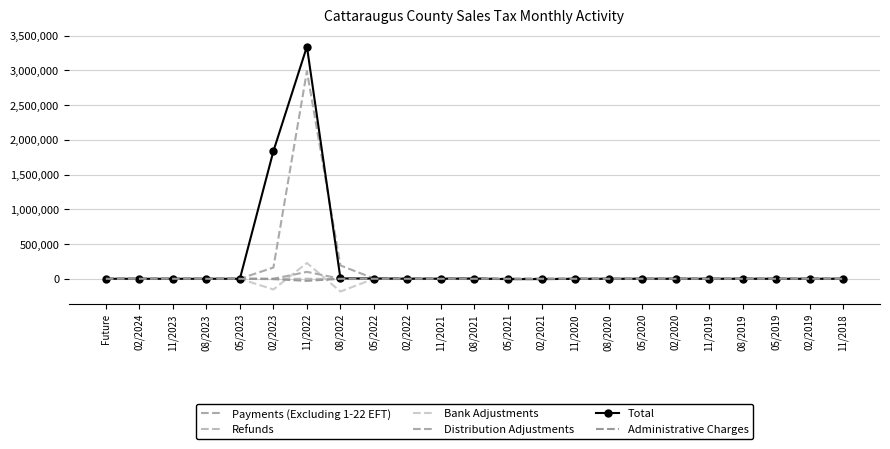

Reading left to right, extract all data points from this chart.

Payments (Excluding 1-22 EFT): Future=0.0	02/2024=0.0	11/2023=1.5	08/2023=0.0	05/2023=0.0	02/2023=162105.7	11/2022=2989503.1	08/2022=192019.1	05/2022=3910.9	02/2022=4026.0	11/2021=245.8	08/2021=2604.0	05/2021=70.7	02/2021=45.5	11/2020=76.1	08/2020=44.7	05/2020=91.1	02/2020=132.4	11/2019=219.0	08/2019=114.2	05/2019=62.8	02/2019=7.8	11/2018=22.1
Refunds: Future=0.0	02/2024=0.0	11/2023=0.0	08/2023=0.0	05/2023=0.0	02/2023=-134.6	11/2022=256.8	08/2022=-4300.0	05/2022=-915.0	02/2022=-4533.4	11/2021=-52.9	08/2021=-83.7	05/2021=-5079.3	02/2021=-5540.6	11/2020=-104.9	08/2020=-446.9	05/2020=0.0	02/2020=-0.0	11/2019=0.0	08/2019=-34.3	05/2019=0.0	02/2019=-92.7	11/2018=0.0
Bank Adjustments: Future=0.0	02/2024=0.0	11/2023=0.0	08/2023=0.0	05/2023=0.0	02/2023=-154132.4	11/2022=227566.8	08/2022=-183605.3	05/2022=-7.2	02/2022=-8.4	11/2021=-1.5	08/2021=-0.6	05/2021=-0.6	02/2021=-1.0	11/2020=-0.2	08/2020=-0.4	05/2020=-0.1	02/2020=-0.2	11/2019=-0.1	08/2019=0.0	05/2019=0.0	02/2019=-0.2	11/2018=-0.1
Distribution Adjustments: Future=0.0	02/2024=0.0	11/2023=-1.5	08/2023=0.0	05/2023=0.0	02/2023=-54.8	11/2022=99426.4	08/2022=351.0	05/2022=-2371.5	02/2022=779.5	11/2021=621.5	08/2021=285.5	05/2021=163.6	02/2021=6.2	11/2020=-33.6	08/2020=-62.2	05/2020=10.1	02/2020=-90.1	11/2019=-151.5	08/2019=39.3	05/2019=-0.8	02/2019=-19.2	11/2018=-0.7
Total: Future=0.0	02/2024=0.1	11/2023=0.0	08/2023=0.0	05/2023=0.0	02/2023=1837777.6	11/2022=3342952.1	08/2022=5316.7	05/2022=3552.9	02/2022=613.0	11/2021=723.9	08/2021=2804.7	05/2021=-4794.6	02/2021=-4388.6	11/2020=-1115.0	08/2020=-526.9	05/2020=106.5	02/2020=49.2	11/2019=66.8	08/2019=113.6	05/2019=61.6	02/2019=-99.4	11/2018=9.2
Administrative Charges: Future=0.0	02/2024=0.0	11/2023=0.0	08/2023=0.0	05/2023=0.0	02/2023=-4999.7	11/2022=-29631.5	08/2022=-28.0	05/2022=-11.2	02/2022=-6.3	11/2021=1.9	08/2021=-8.4	05/2021=13.9	02/2021=16.0	11/2020=2.2	08/2020=0.4	05/2020=-1.0	02/2020=-2.6	11/2019=-0.4	08/2019=0.5	05/2019=-0.4	02/2019=-0.8	11/2018=-12.1